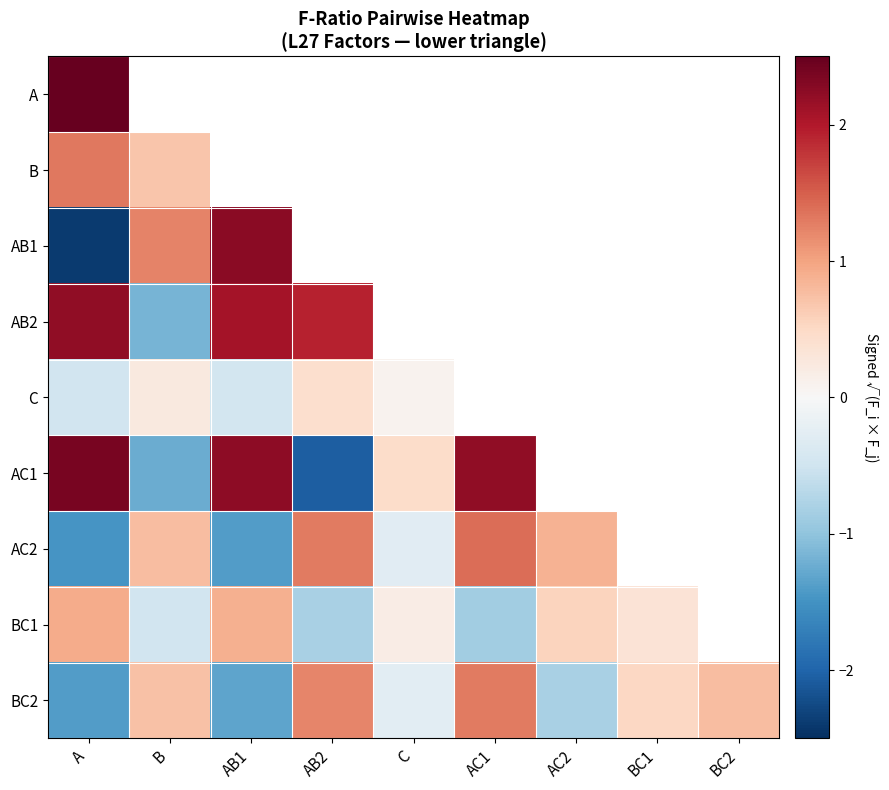

How many categories are shown in the chart?

9